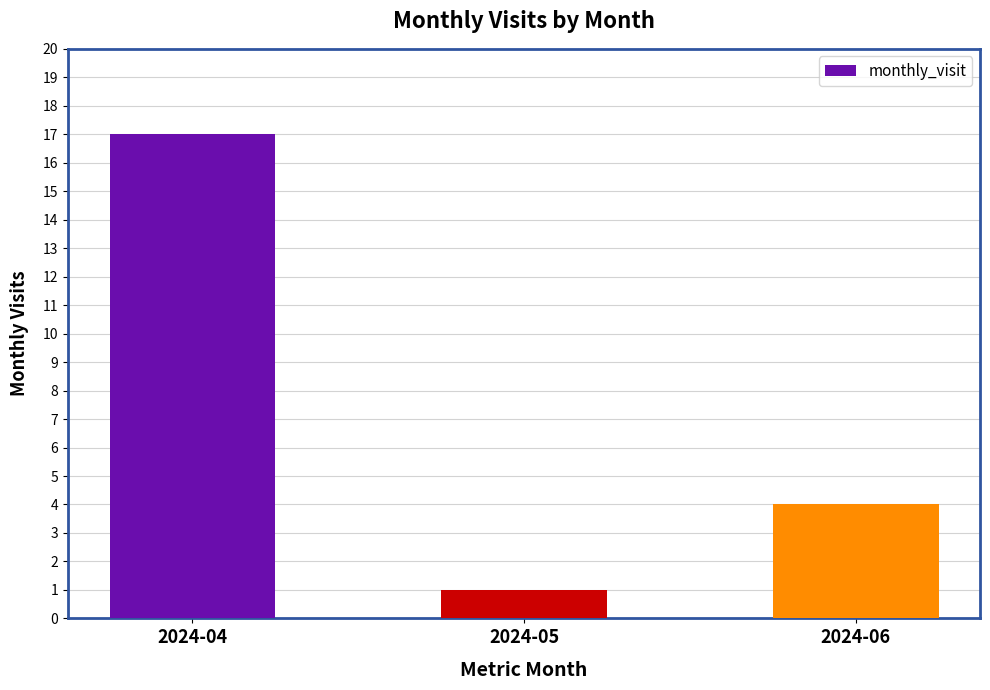

Rank the categories by value from highest to lowest.

2024-04, 2024-06, 2024-05